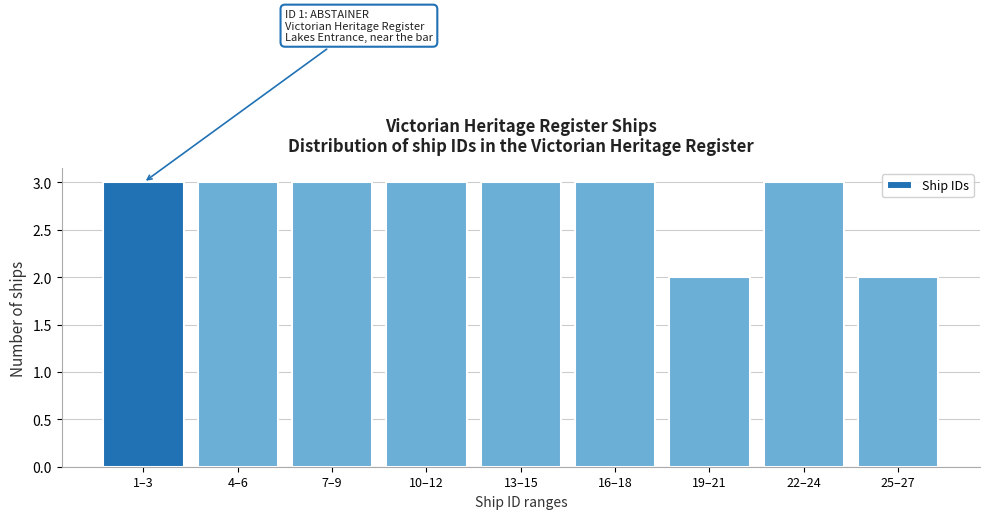

Reading left to right, list all the values displayed in this chart.

3	3	3	3	3	3	2	3	2